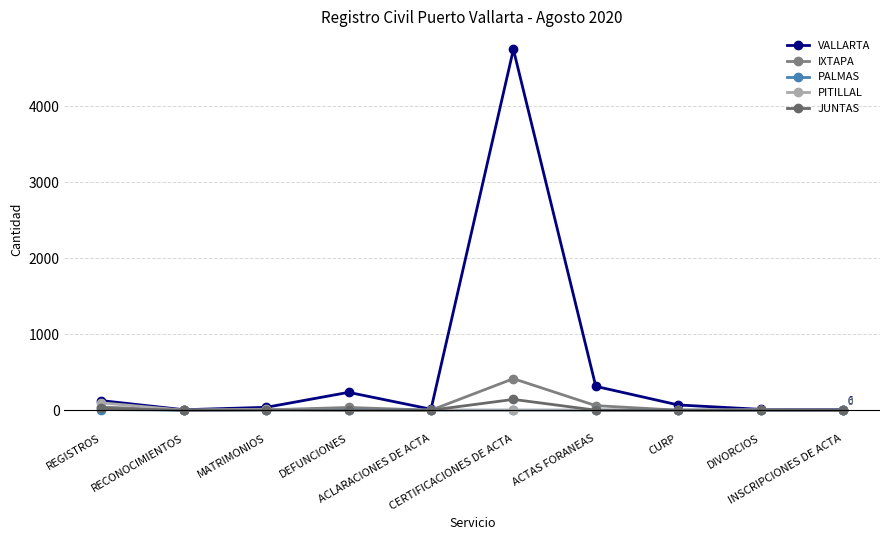

Where do IXTAPA and PITILLAL first cross each other?

MATRIMONIOS and DEFUNCIONES